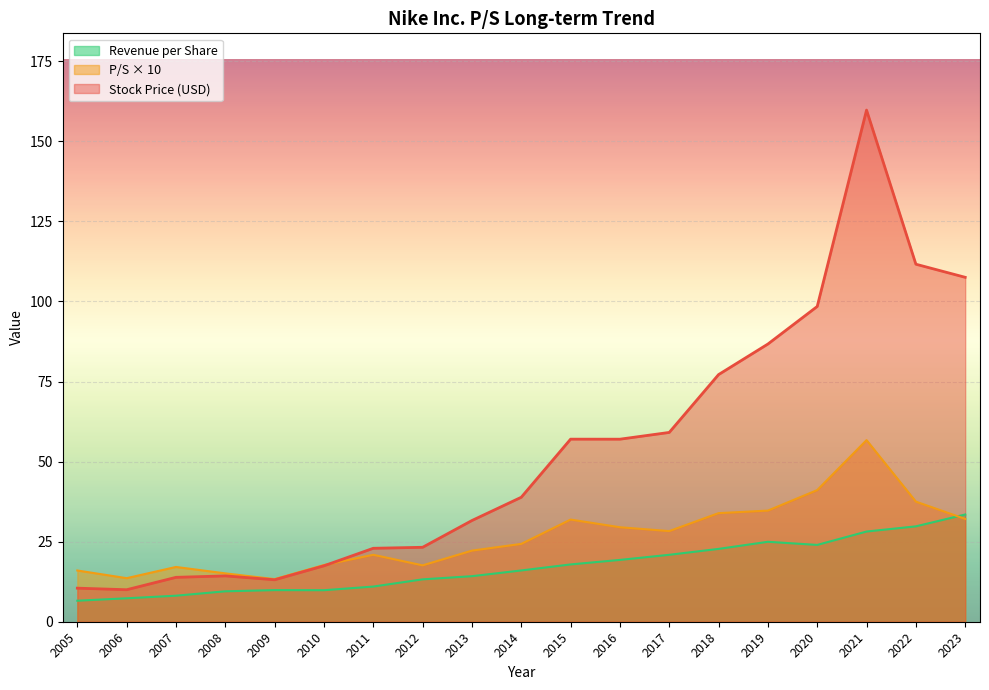

True or false: Stock Price has more than 2 interior local peaks.

True